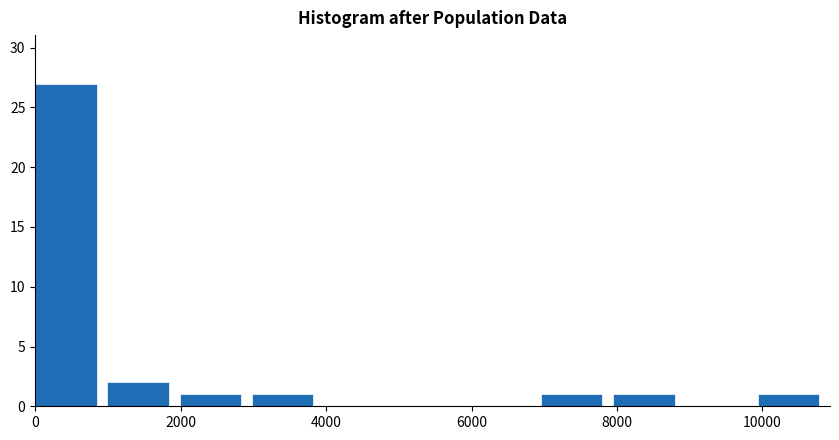

Over which range of the x-axis is the bar tallest?

0 to 1000